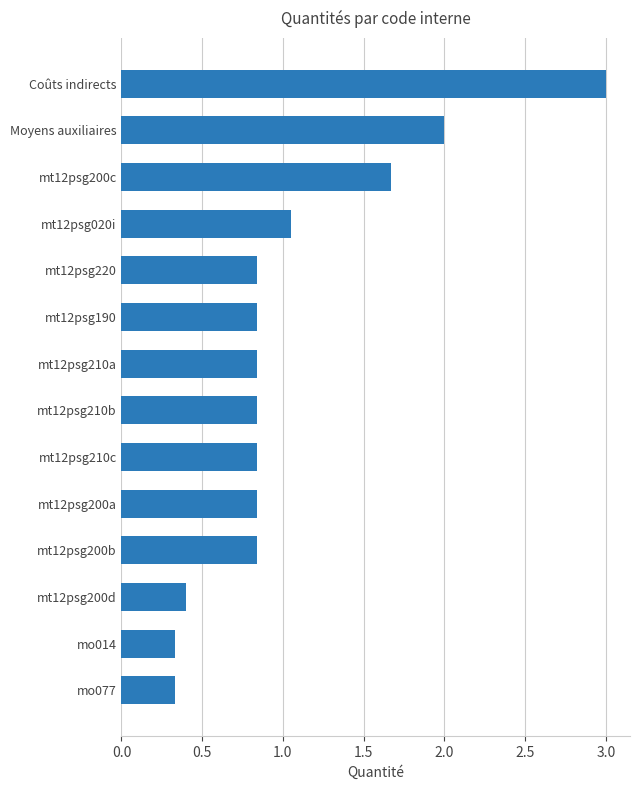

What is the greatest value displayed?

3.0